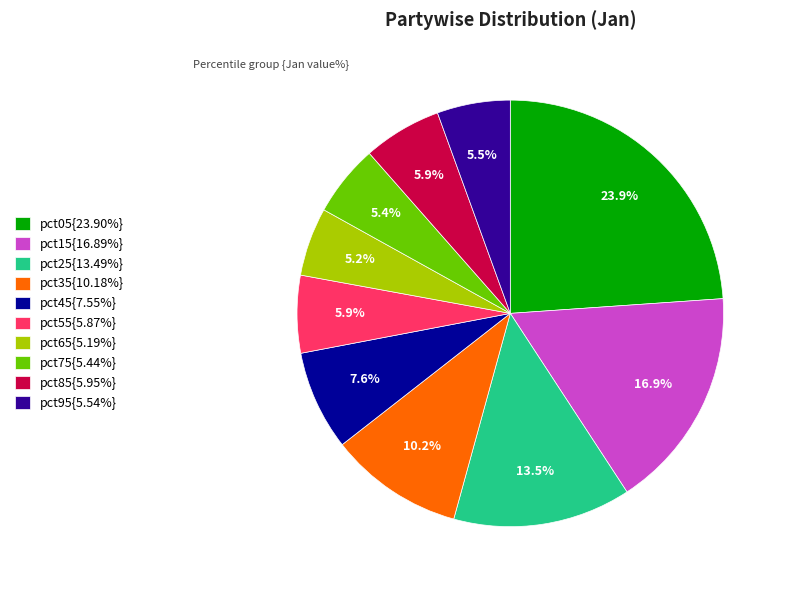

Approximately how many times larger is the value at pct05{23.90%} compared to pct65{5.19%}?

4.6